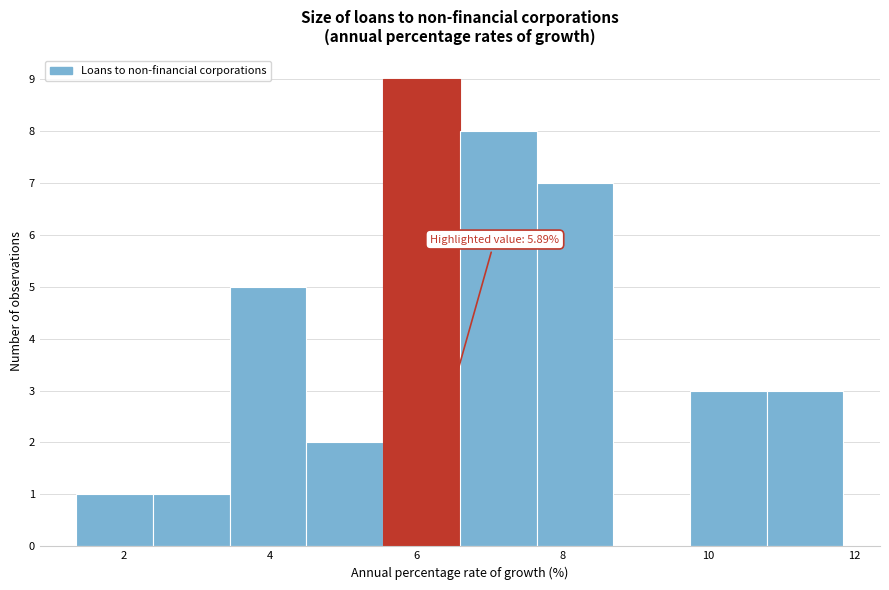

Over which range of the x-axis is the bar tallest?

5.6 to 6.6